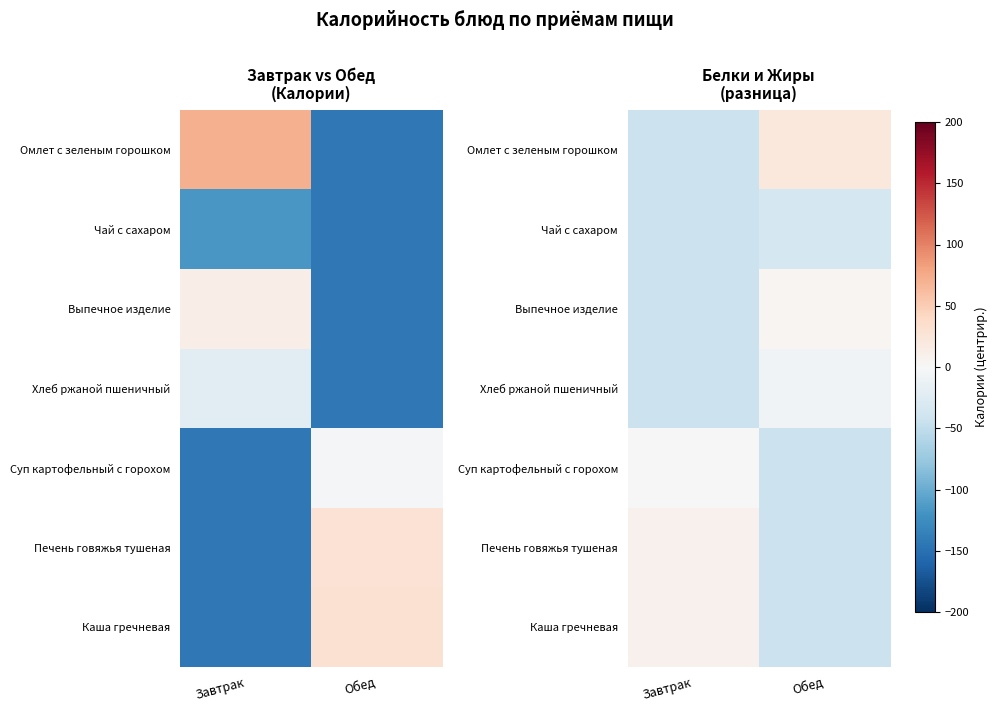

What is the difference between the maximum and minimum values in the Суп картофельный с горохом series?

41.7